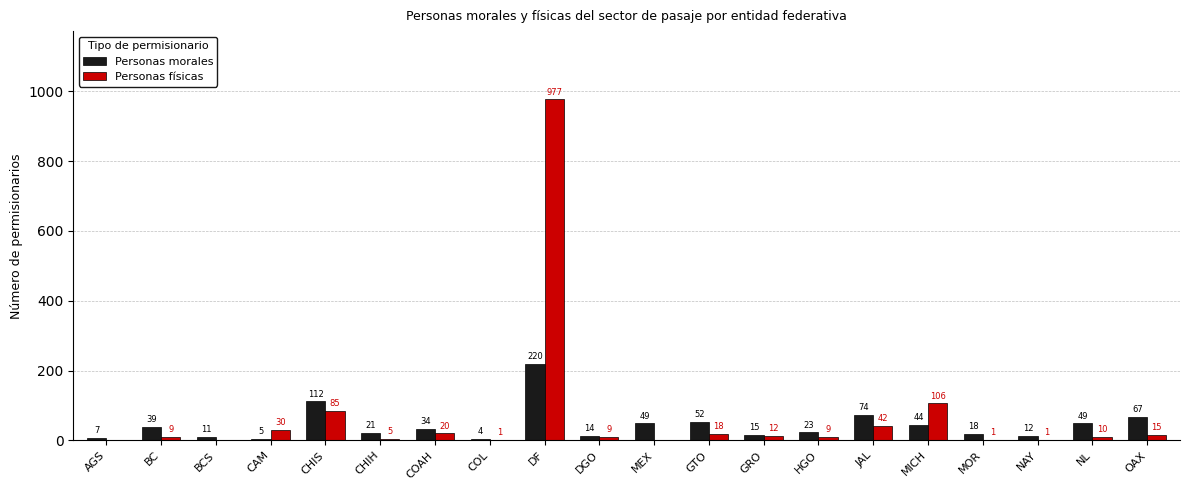

How many positive values does the Personas físicas series have?

17